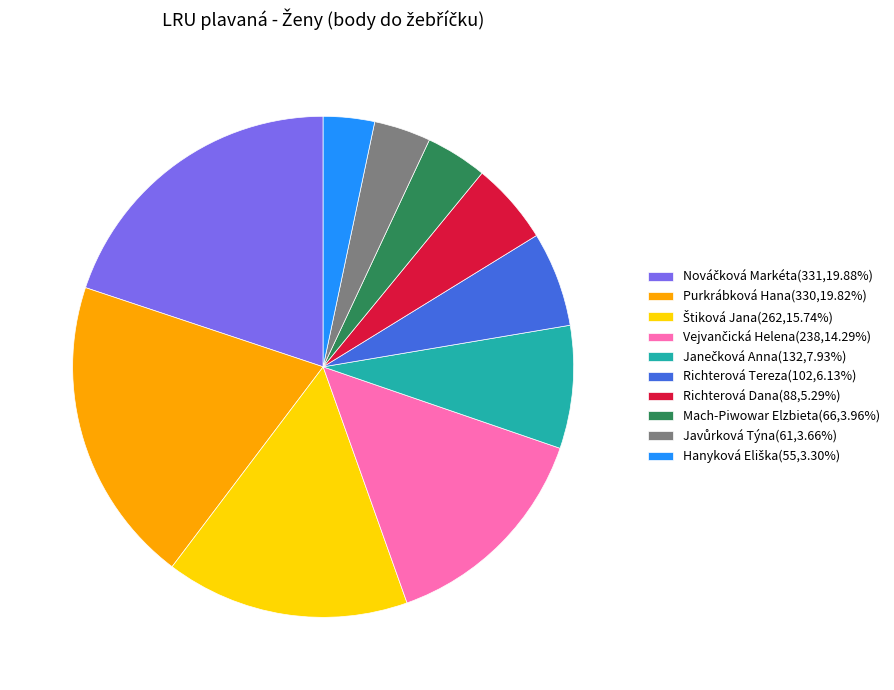

Is Purkrábková Hana(330,19.82%) the majority of the pie?

No